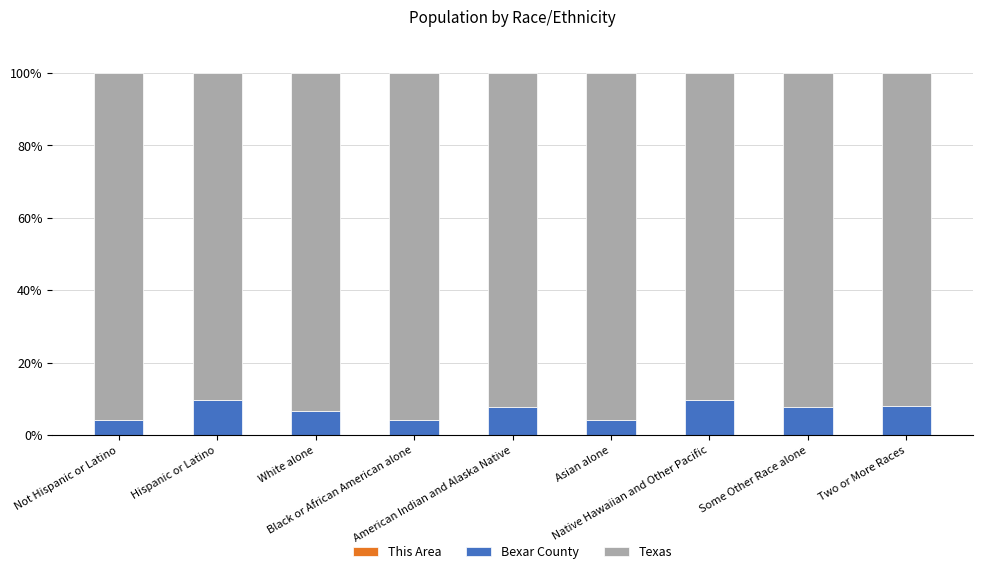

How many series are shown in this chart?

3